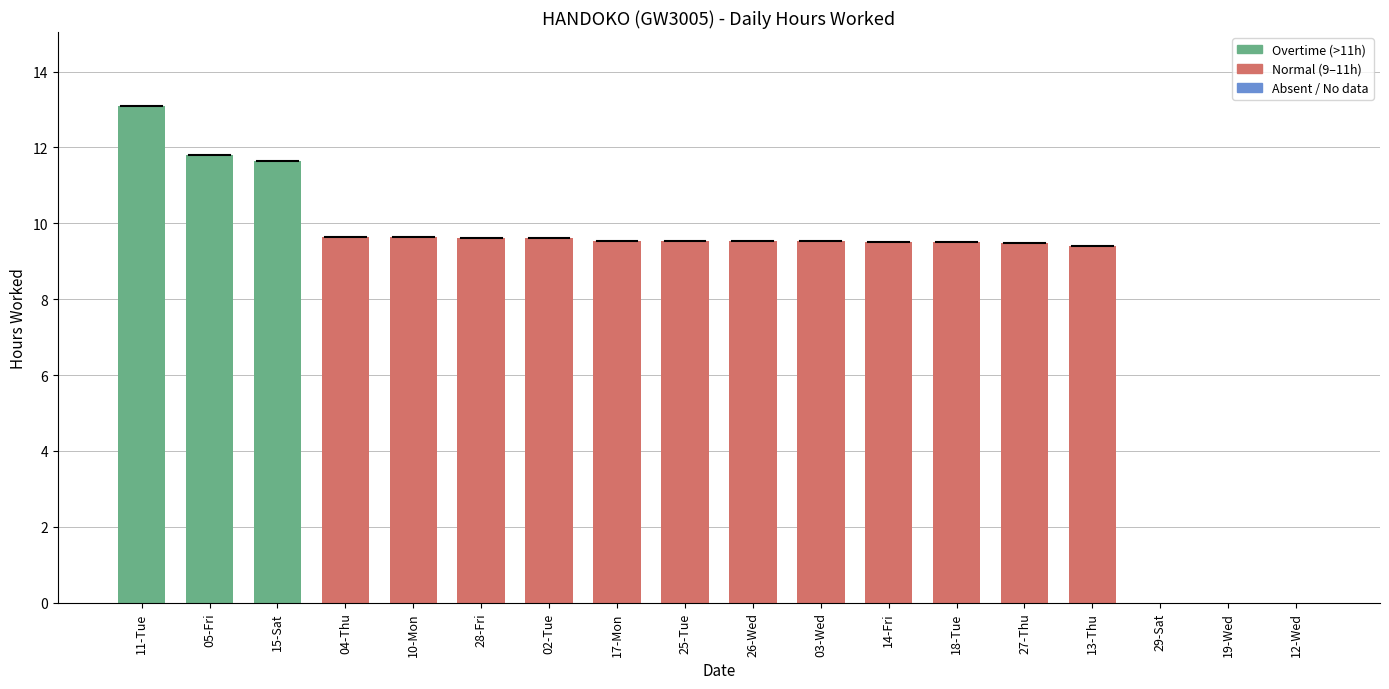

Is it true that the value at 04-Thu is 9.6?

True